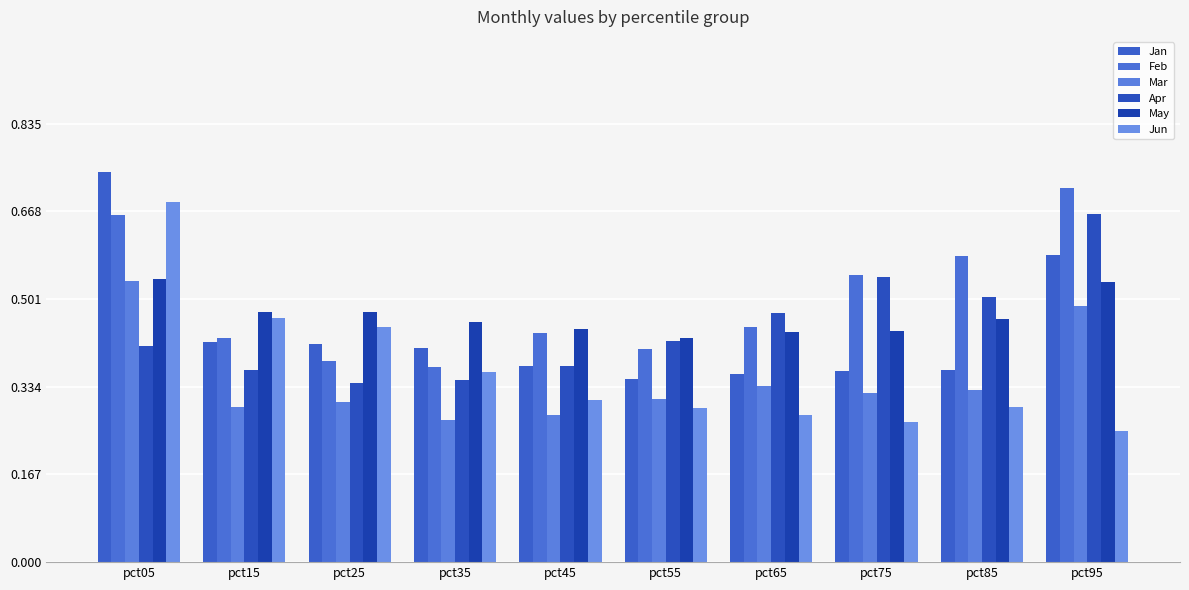

What is the difference between the second highest and minimum values in the Jan series?

0.2